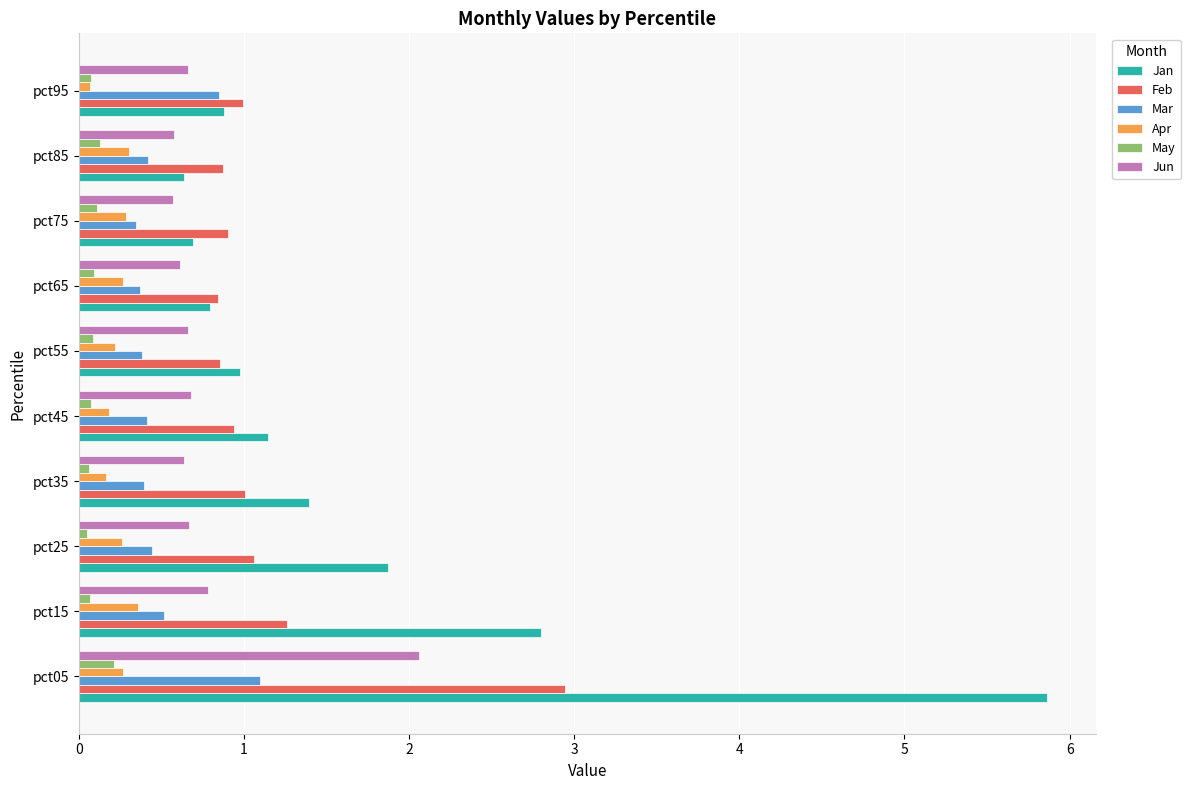

Where is Apr nearest to the value 0?

pct95